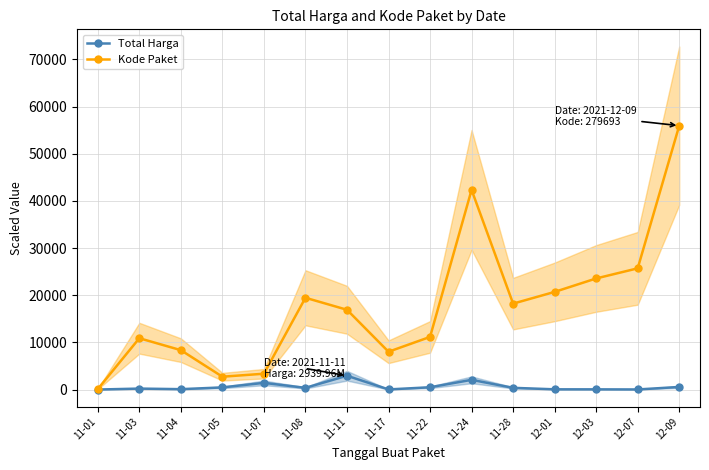

Does the chart have visible grid lines?

Yes